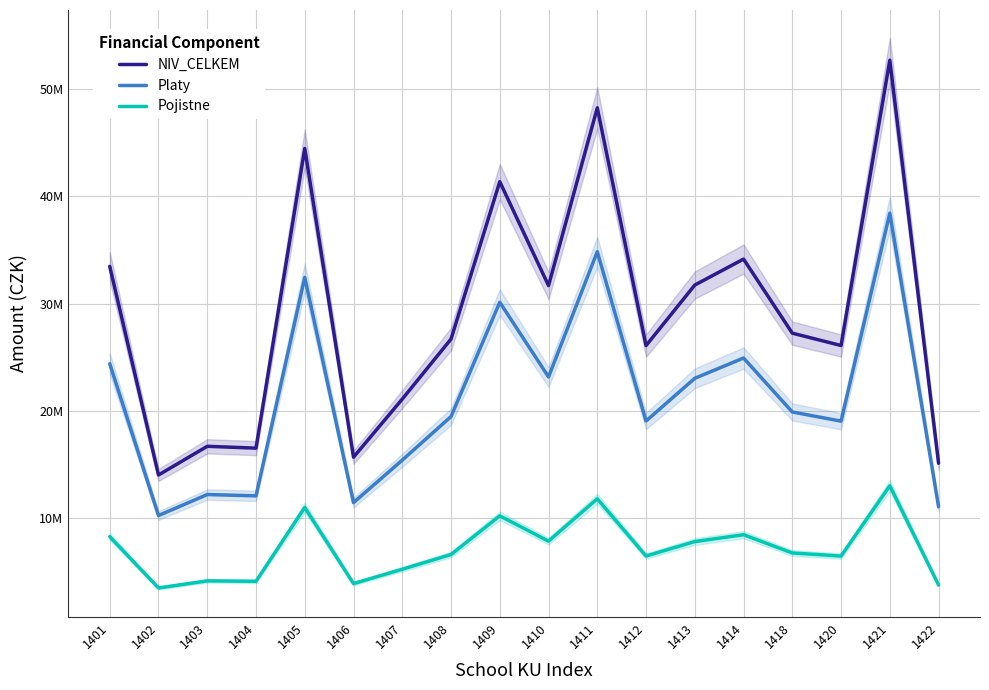

At which label does NIV_CELKEM reach its peak?

1421